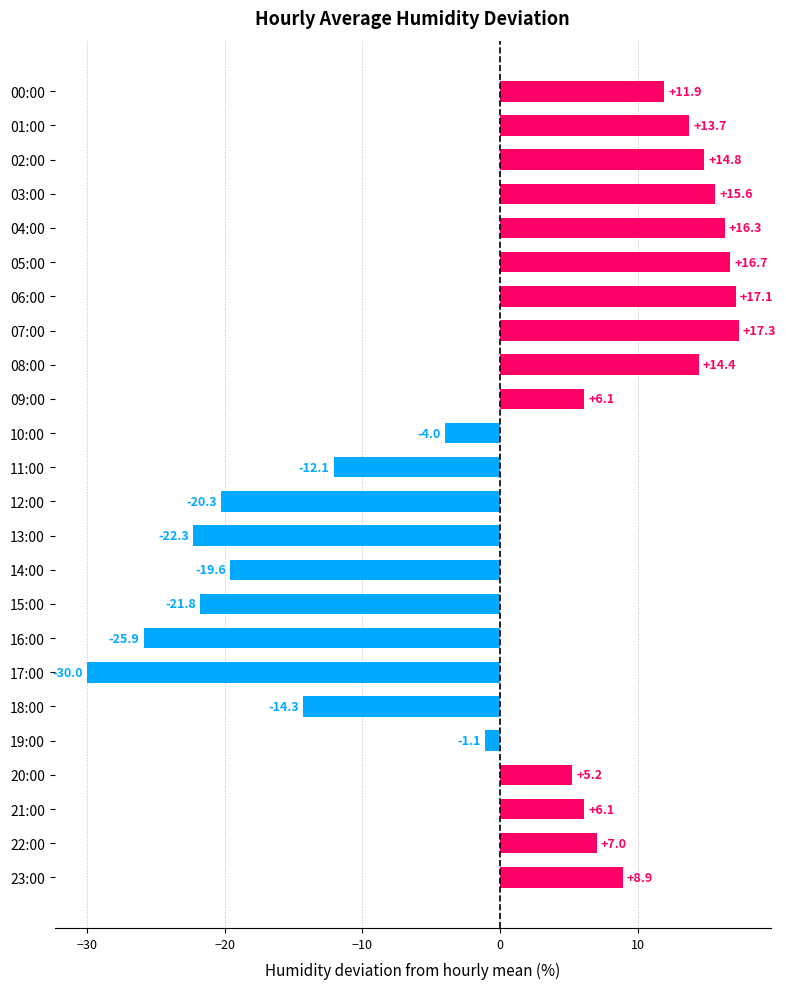

What position from the top is 19:00?

20